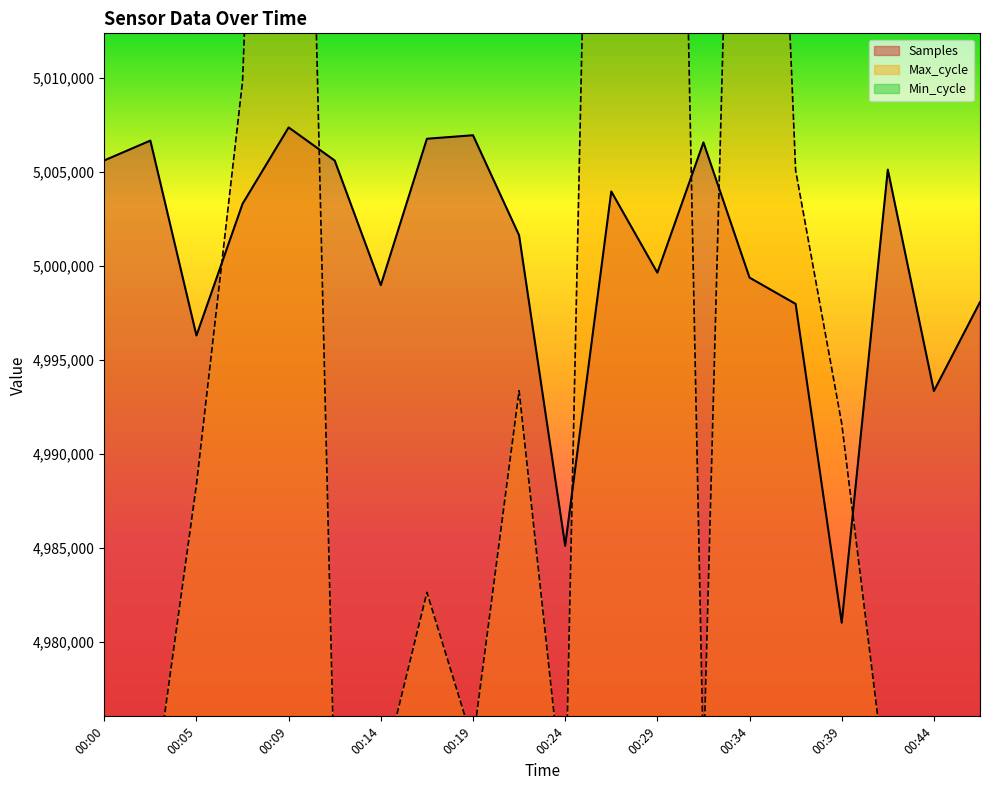

Where is the first local minimum for Max_cycle?

00:02